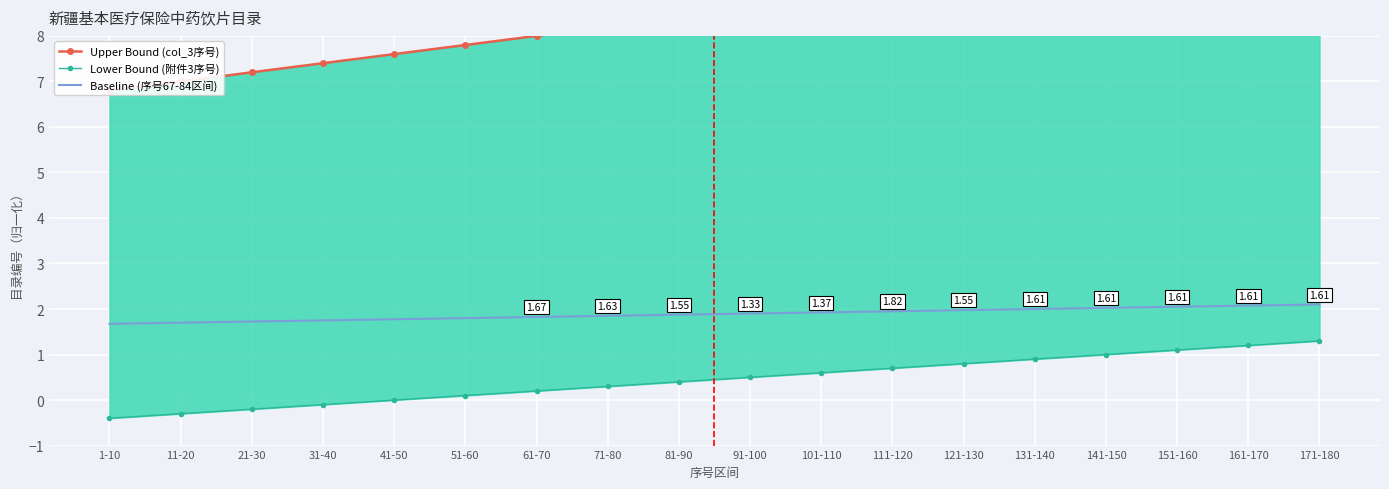

At how many categories does at least one series exceed 3?

18